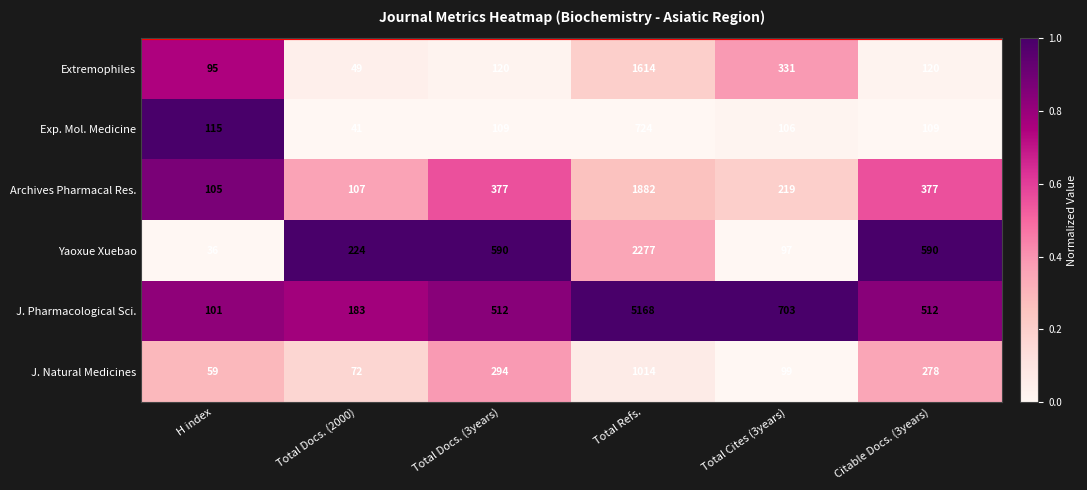

Which series has the widest spread of values?

J. Pharmacological Sci.